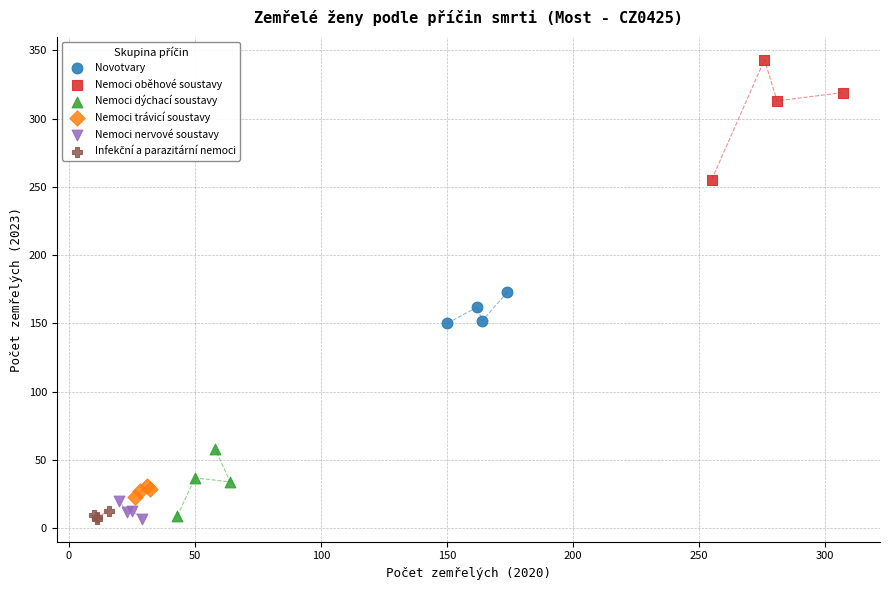

Which series has the widest spread of Y values?

Nemoci oběhové soustavy